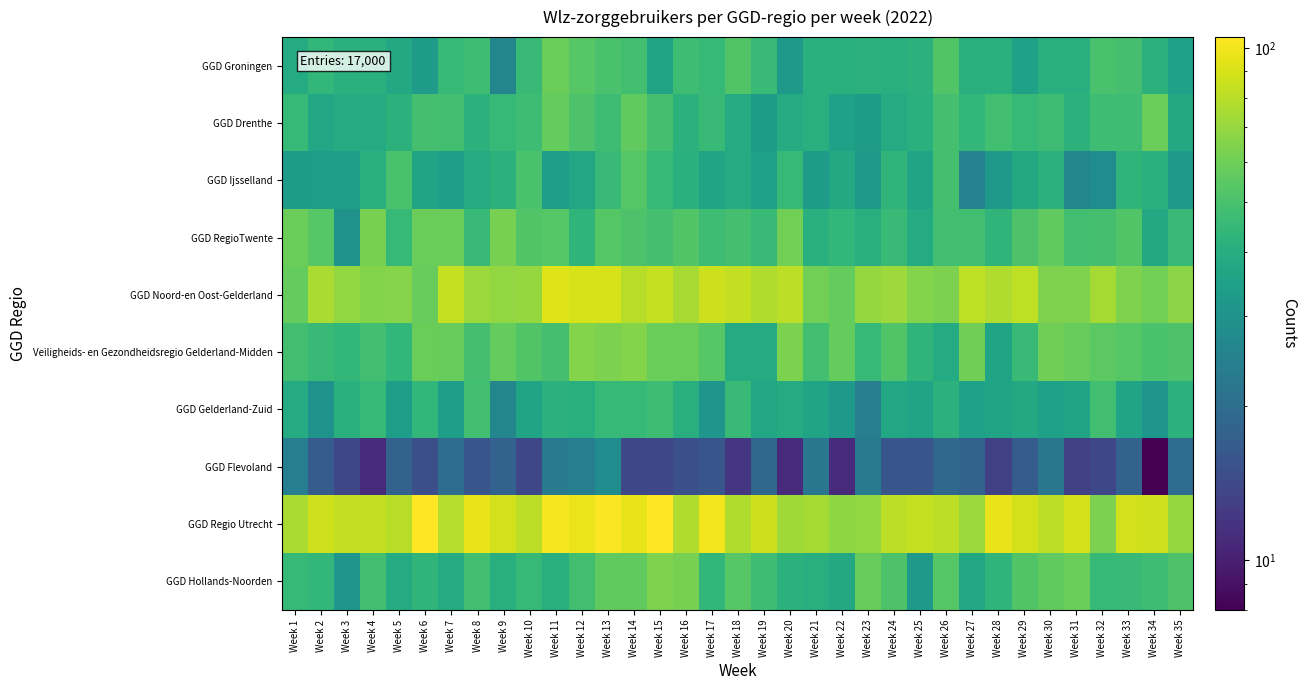

Between Week 11 and Week 30, which is larger?

Week 11